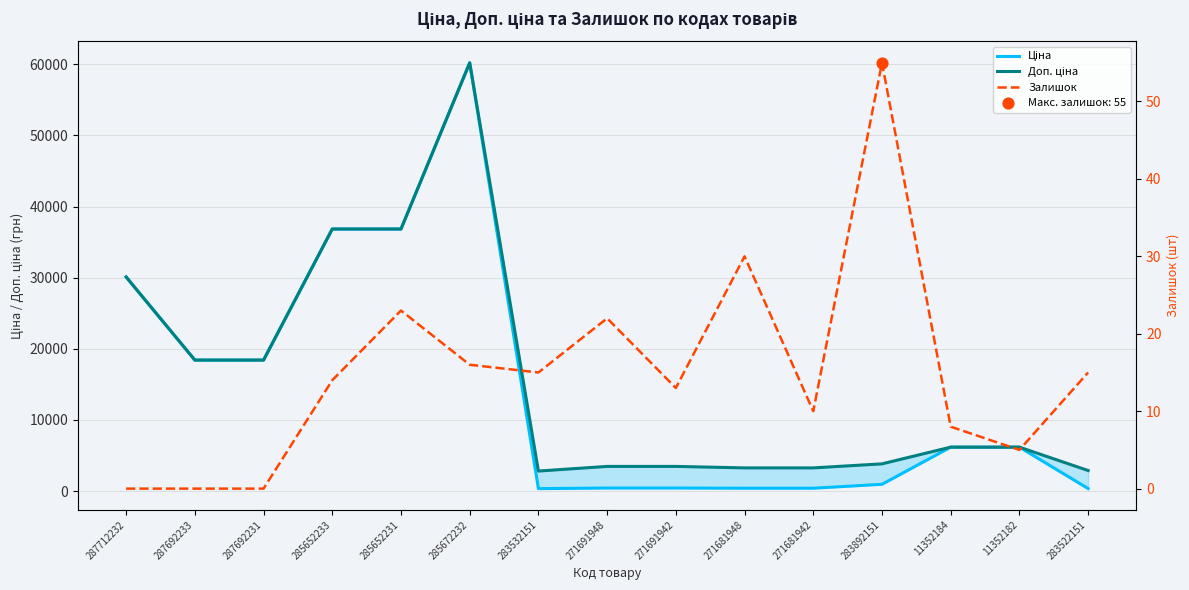

What is the total value across all series at 11352184?

12373.1